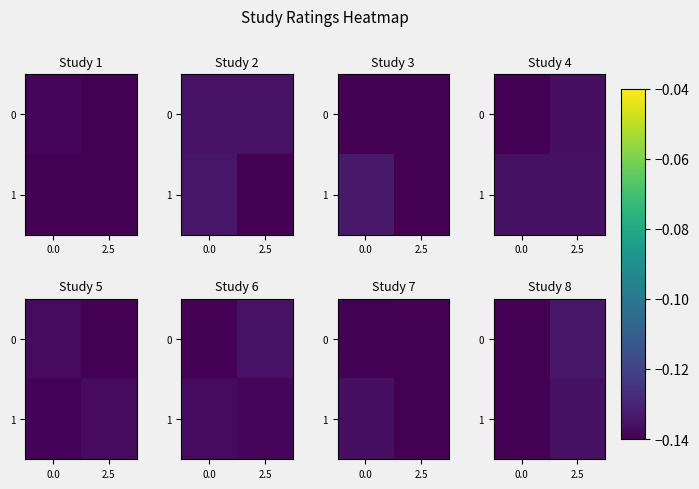

List the labels in order of 1 value, largest first.

2.5, 0.0